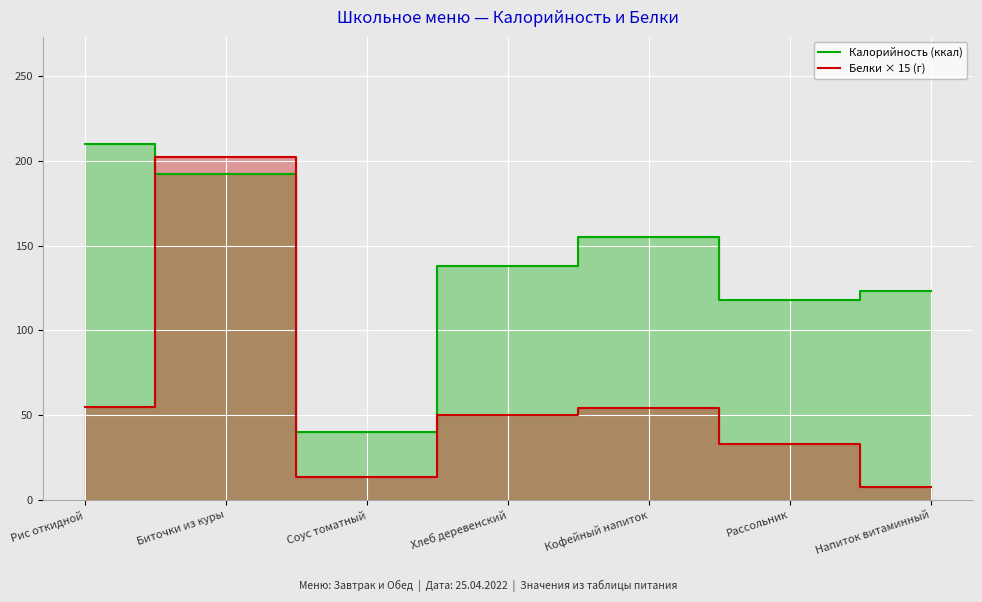

What is the label of the 4th point from the right?

Хлеб деревенский